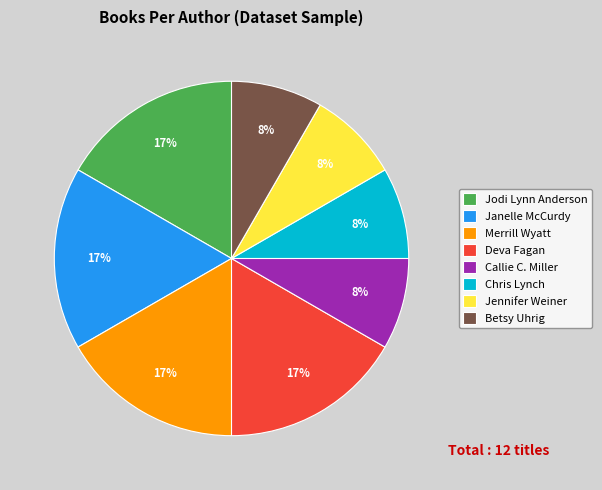

Is there a majority slice in this chart?

No